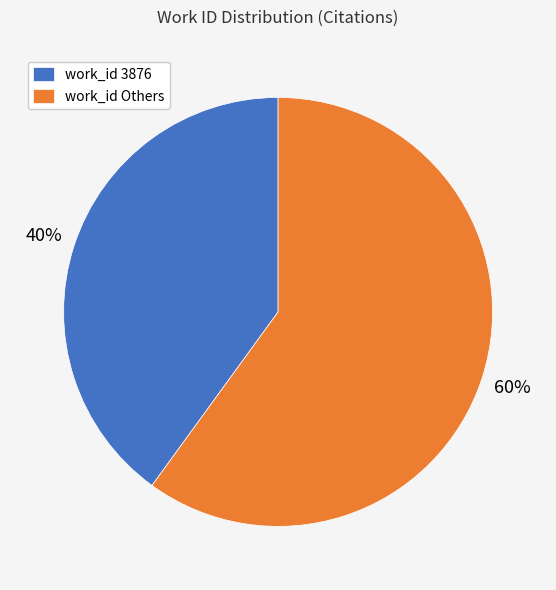

What is the largest slice in the pie chart?

work_id Others